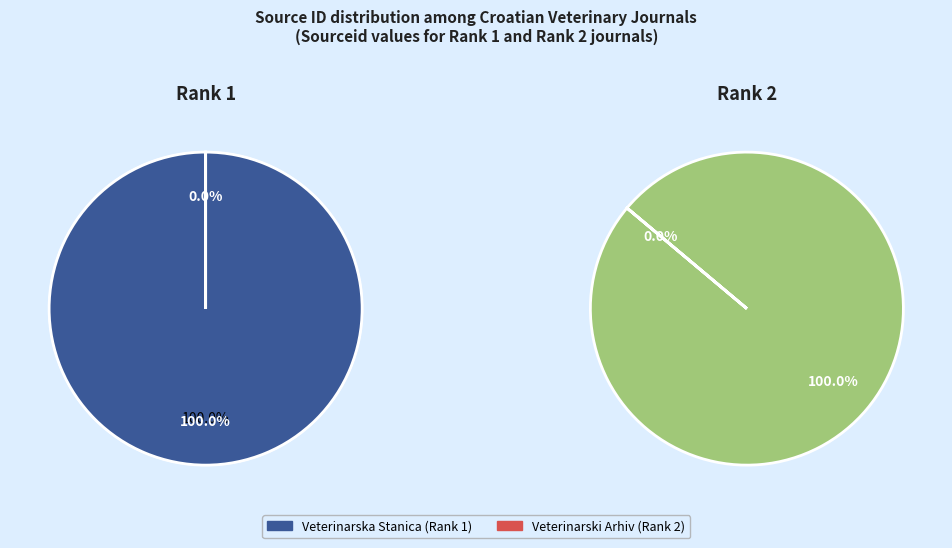

What is the ratio of the value at Veterinarska Stanica to the value at Veterinarski Arhiv?

1082371.3